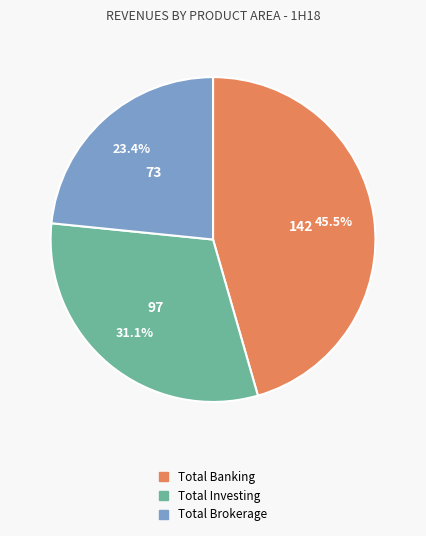

How many segments does this pie chart have?

3